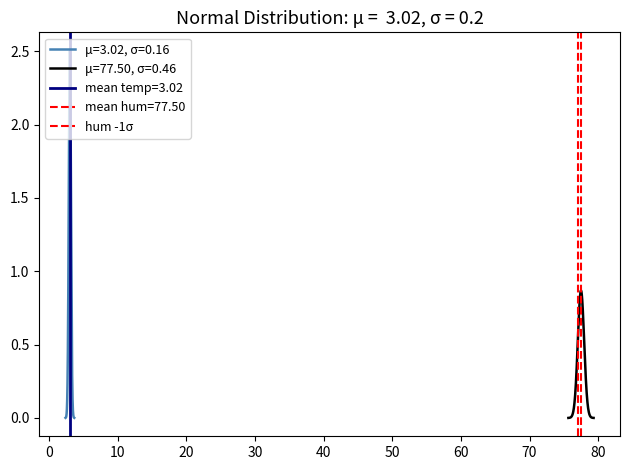

The value at −10 is 1. True or false?

False